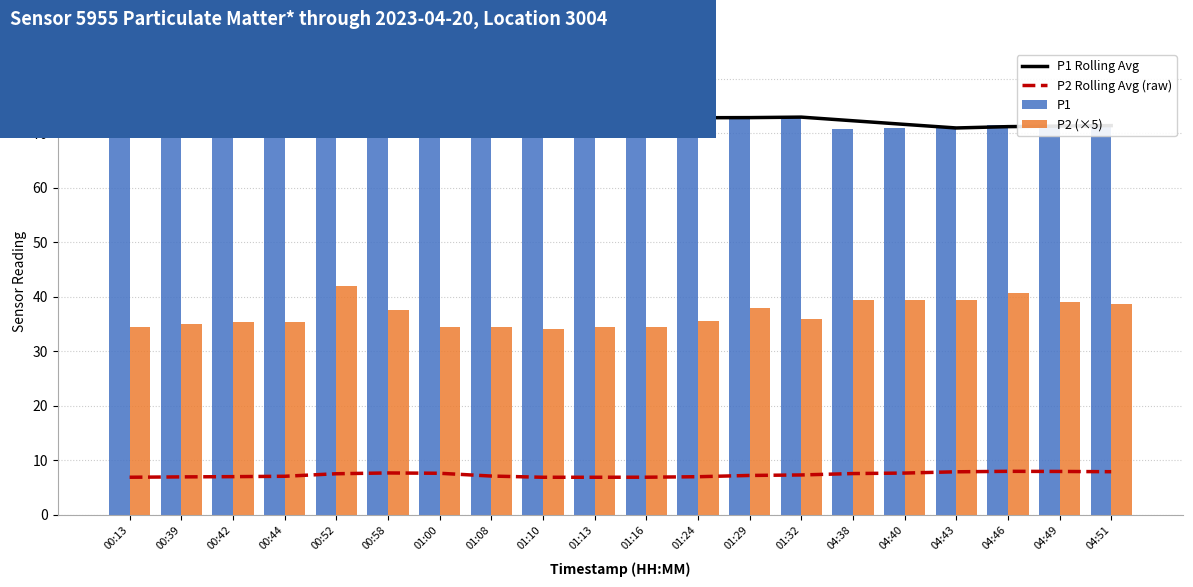

What is the label of the 2nd bar from the left?

00:39